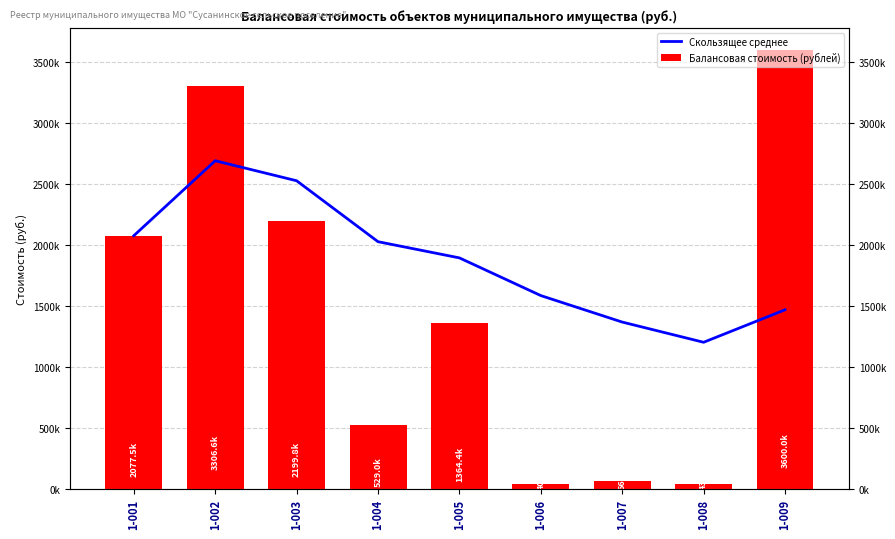

What is the sum of all Балансовая стоимость (рублей) values?

13227414.4